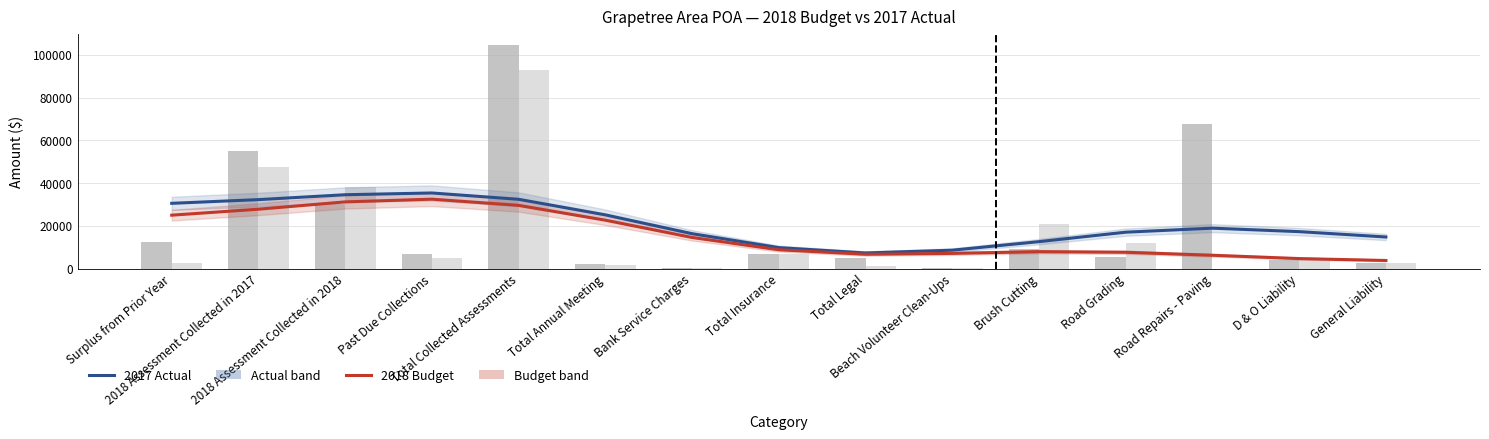

Between Total Insurance and General Liability, which series saw the biggest shift?

2018 Budget